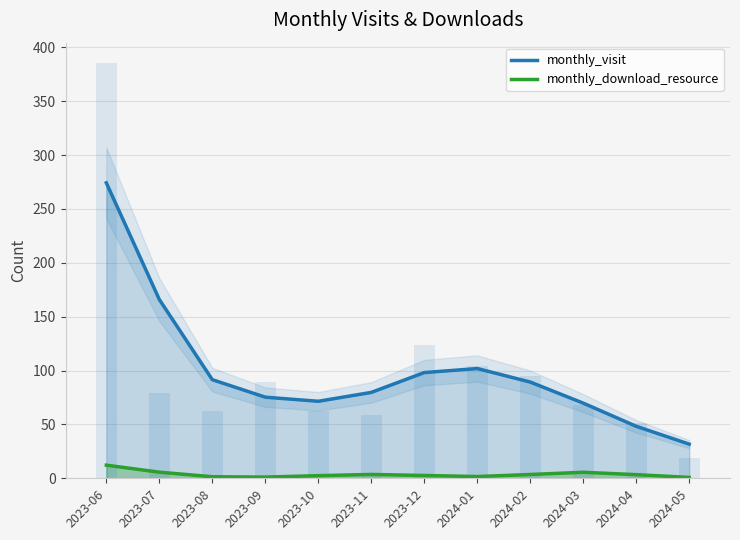

Rank the series by their average value, from highest to lowest.

monthly_visit, monthly_download_resource